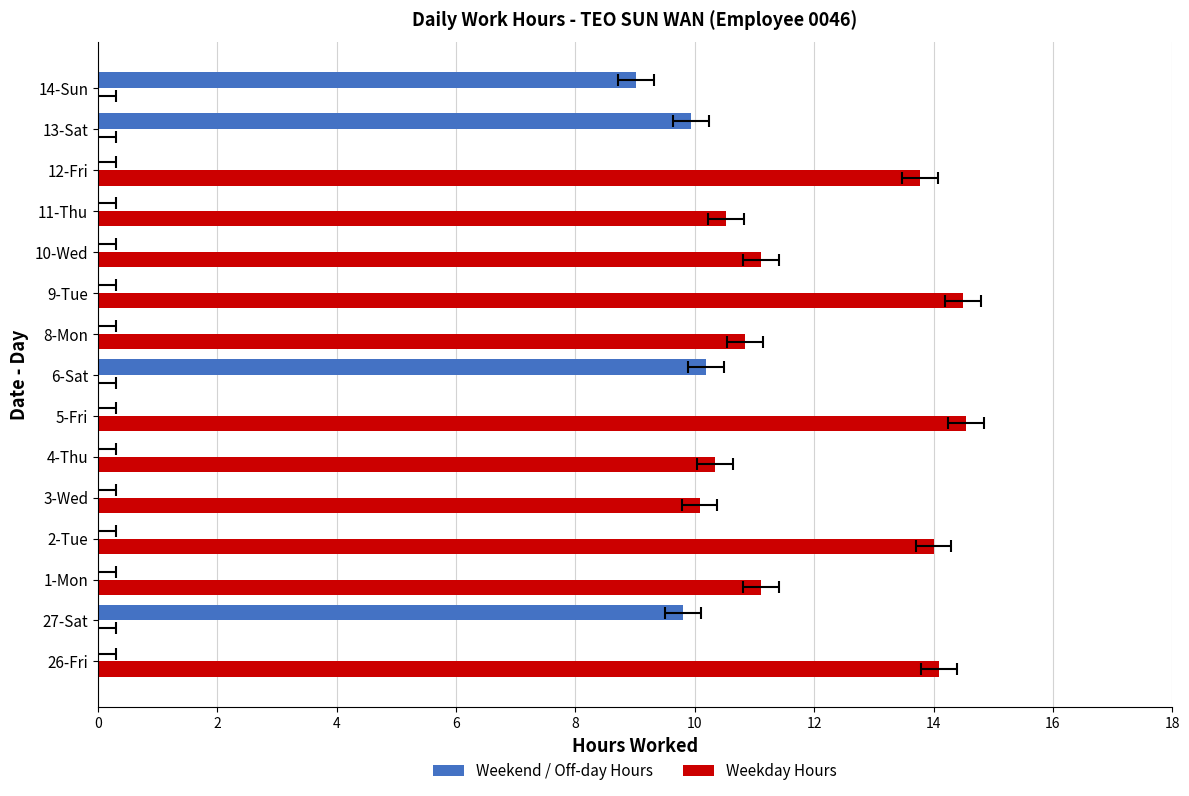

What is the average value of the Weekend / Off-day Hours series?

2.6